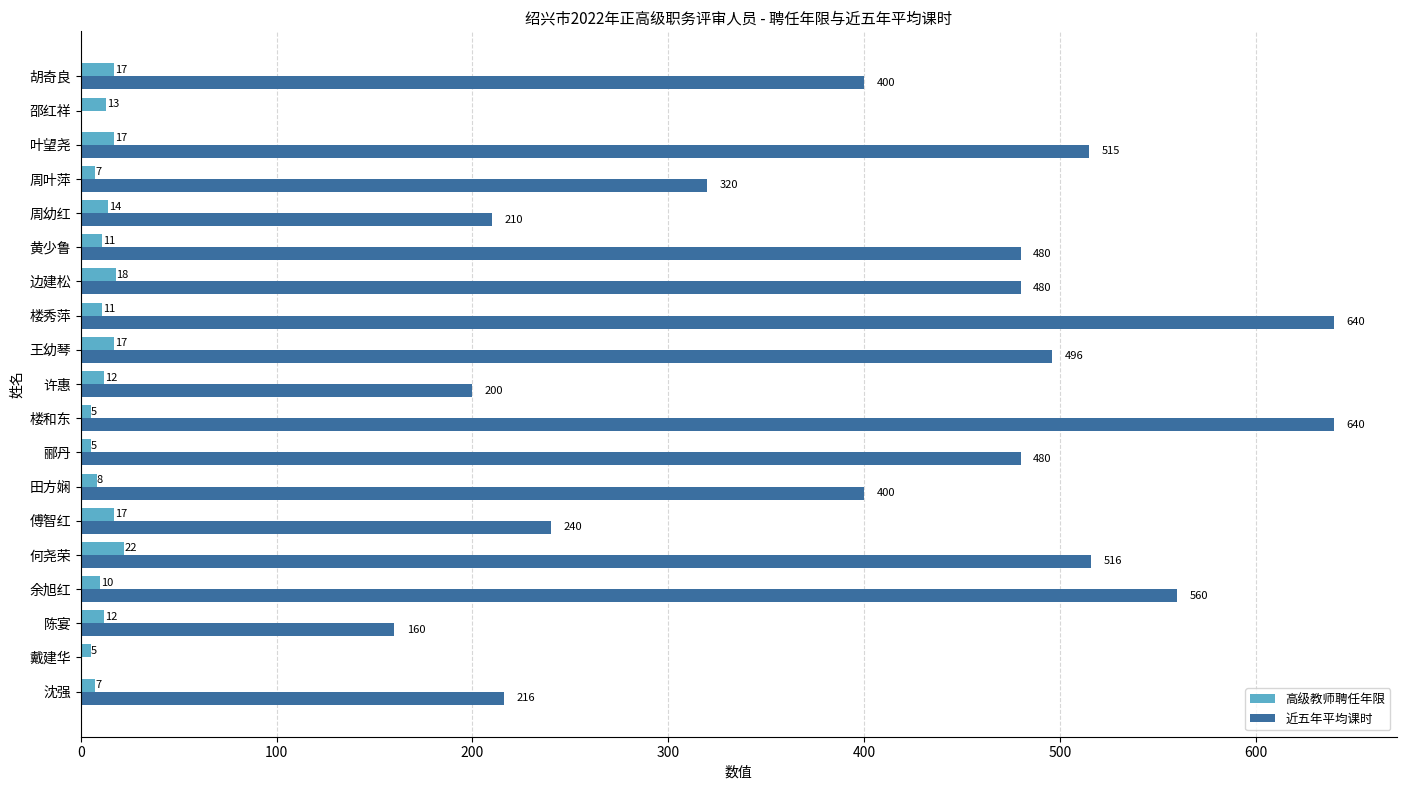

How many categories are shown in the chart?

19